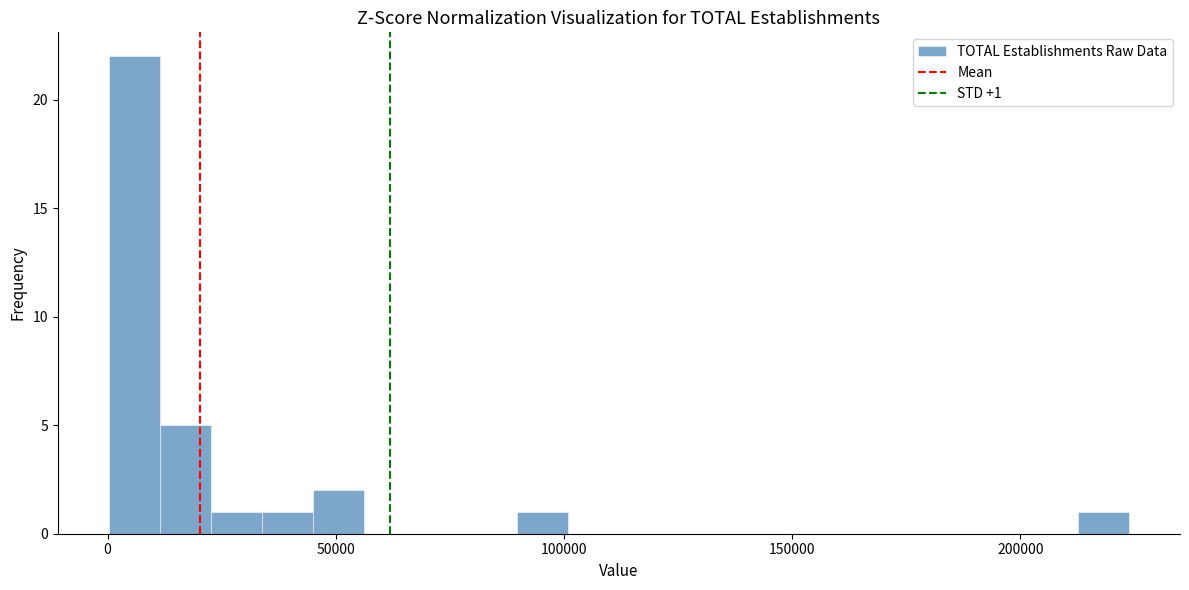

Around what value on the x-axis is the tallest bar? Give the approximate position of its centre, as read against the axis.

5000